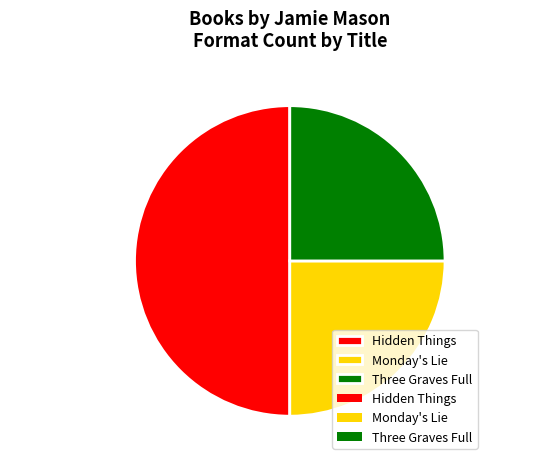

Which has a higher value, Three Graves Full or Hidden Things?

Hidden Things